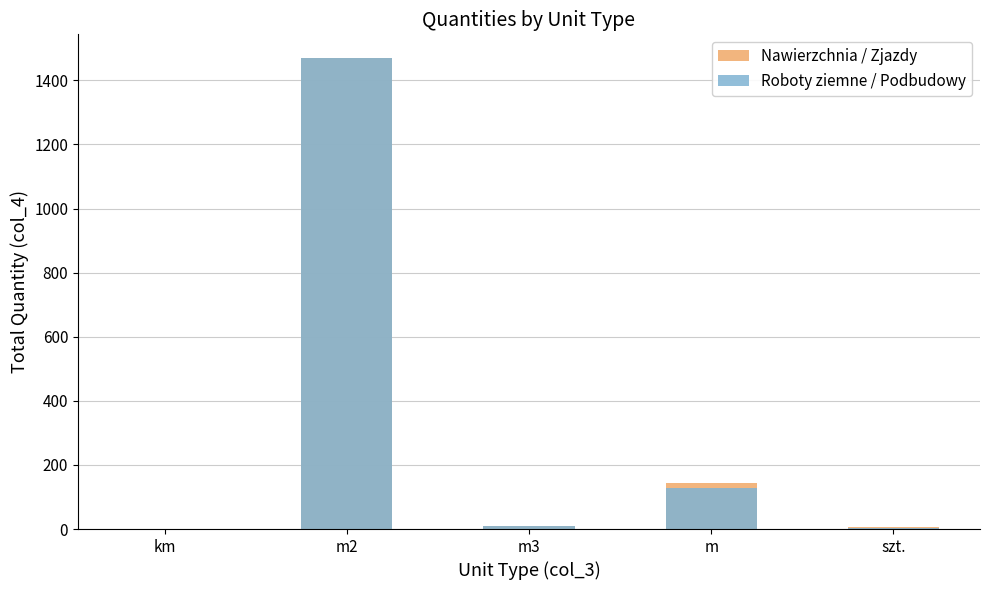

At which label does Roboty ziemne / Podbudowy first exceed 9?

m2